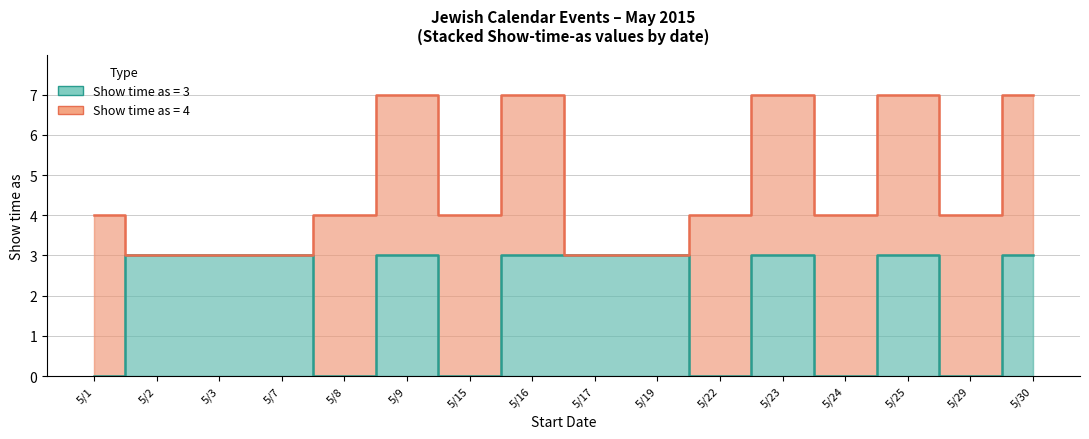

What is the sum of the values at 5/17 and 5/23?

6